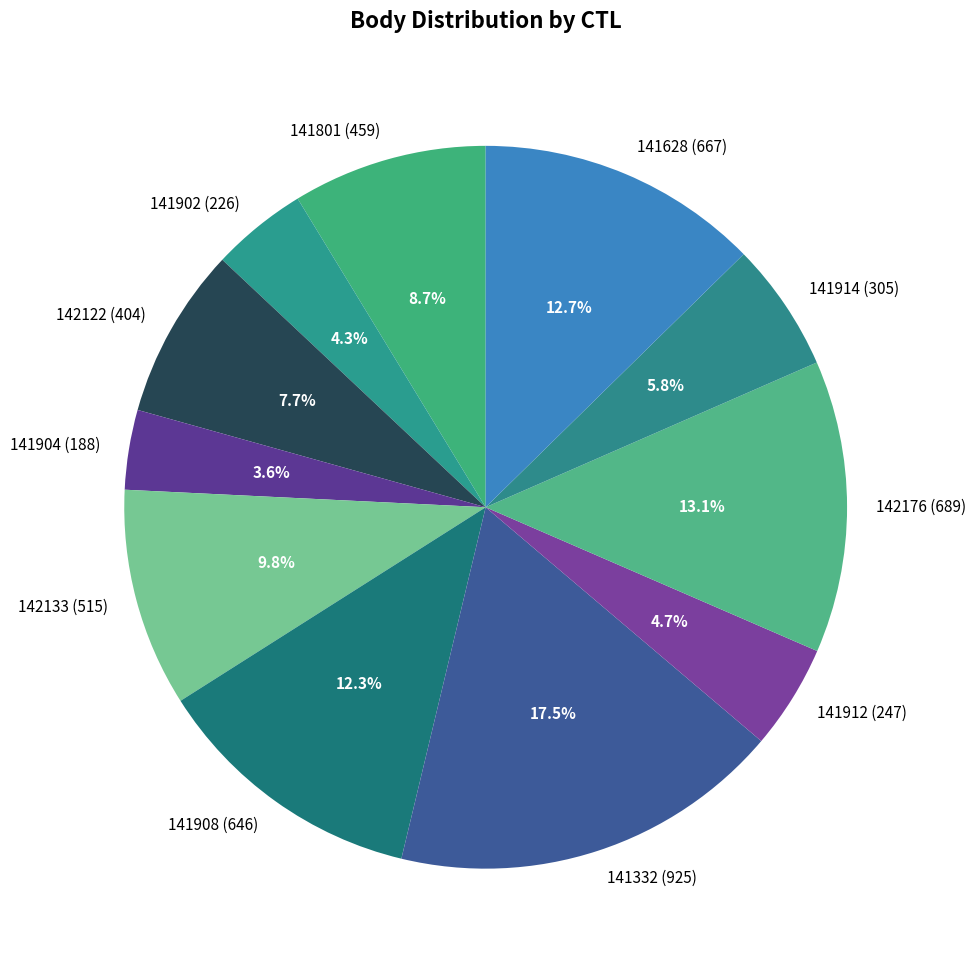

How many segments does this pie chart have?

11